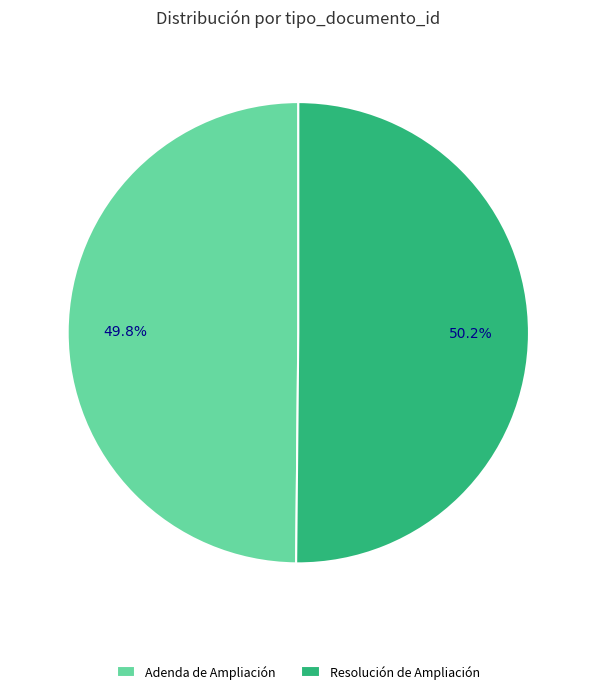

True or false: Adenda de Ampliación accounts for 50% of the total.

True